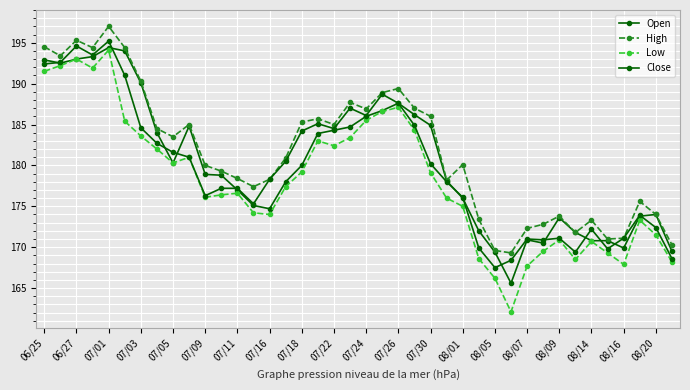

True or false: Low and Open cross at least once.

False